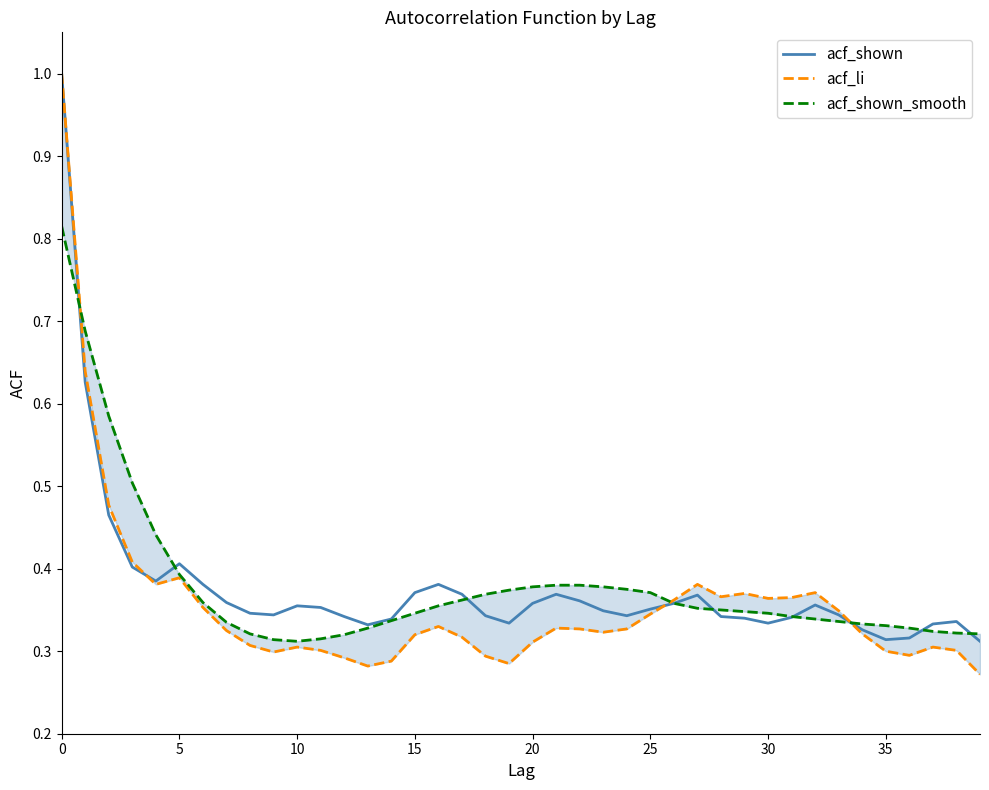

What is the minimum value for acf_shown_smooth?

0.3